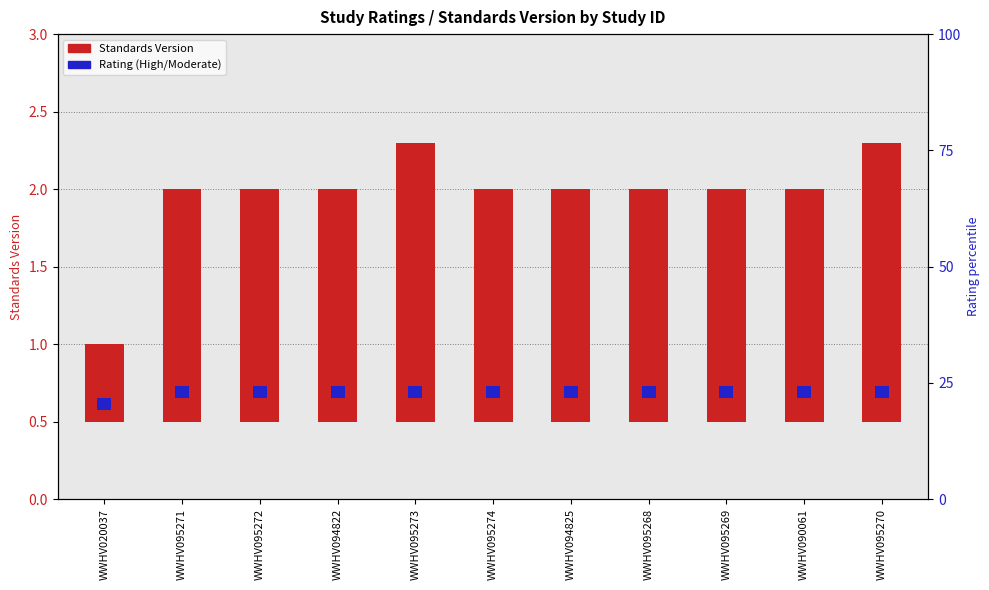

Count the number of categories in the chart.

11